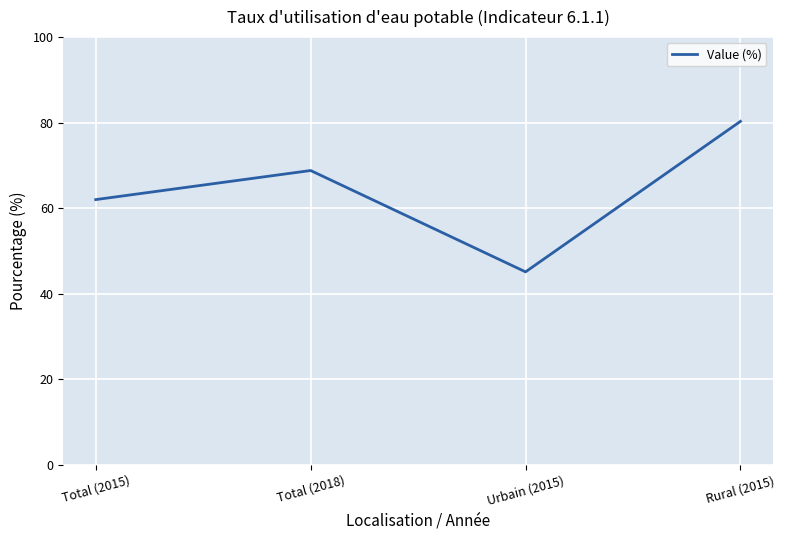

The chart shows a value of 80.3 at Rural (2015). True or false?

True